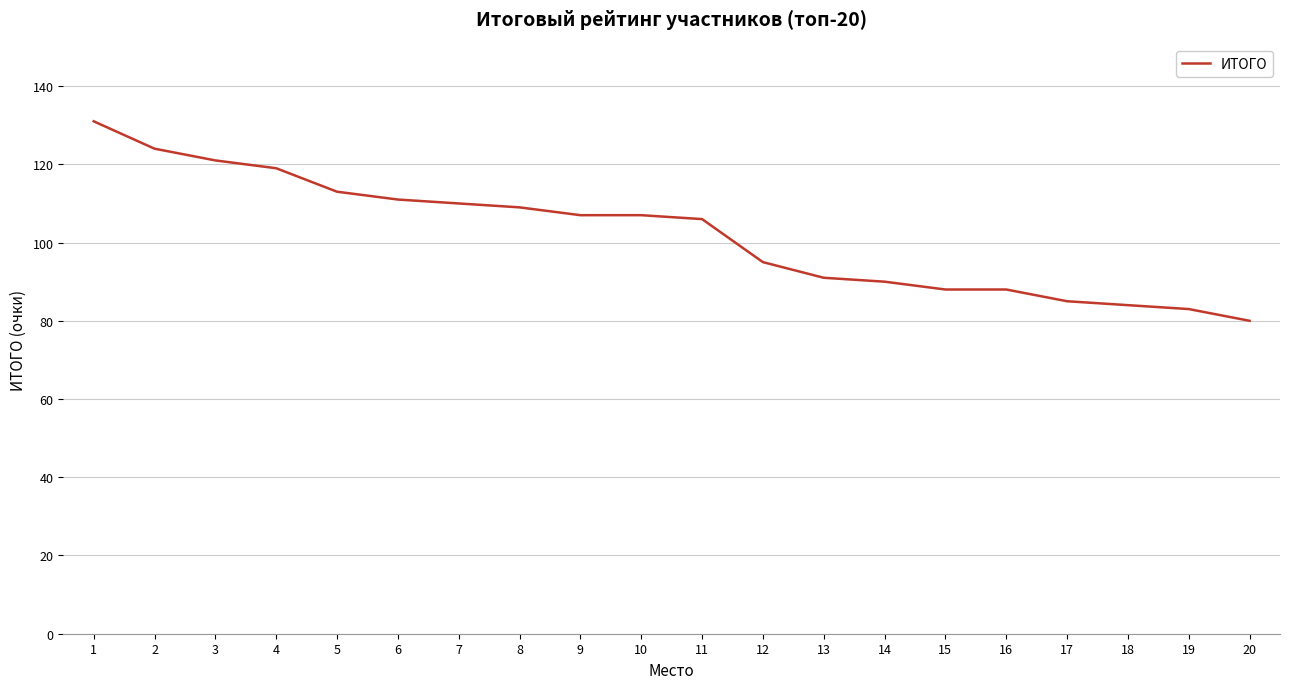

What is the difference between the maximum and minimum values?

51